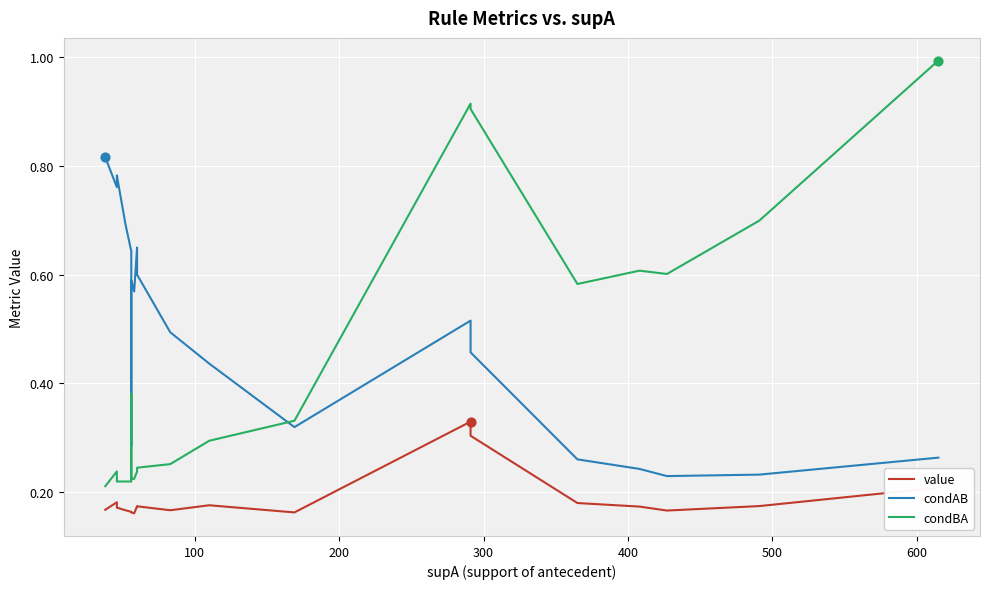

Is the value of condAB at 11 greater than the value of condBA at 10?

Yes